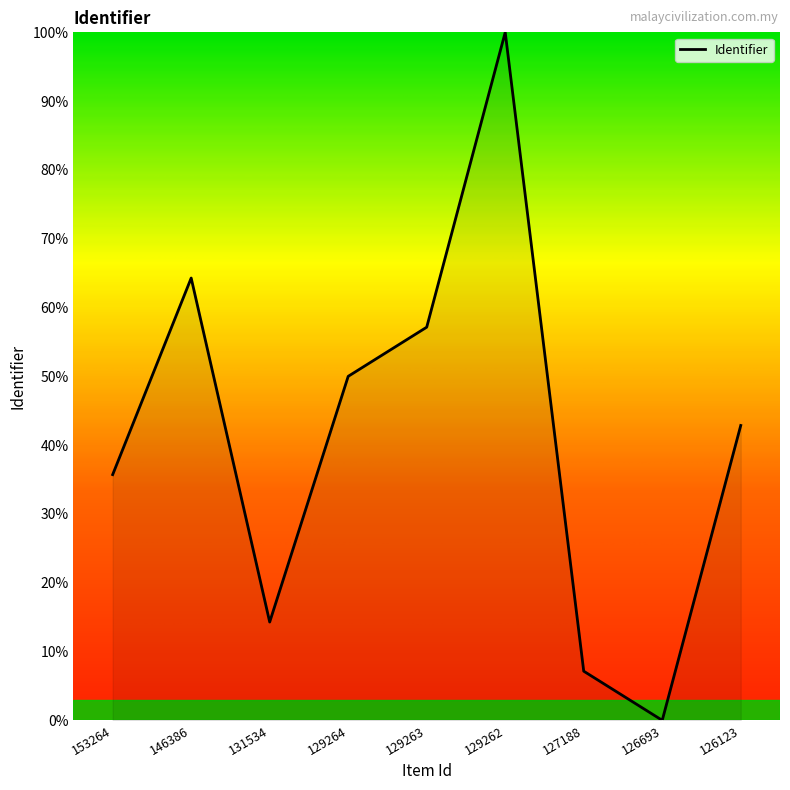

At which category does the chart reach its peak across all series?

129262